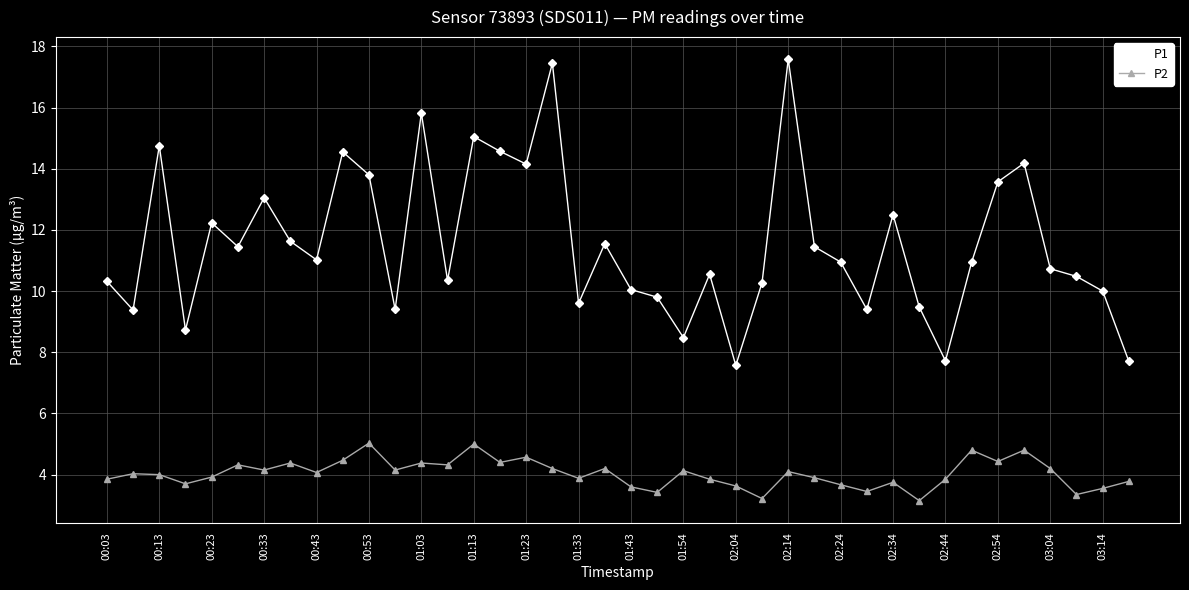

How many lines are shown in the chart?

2